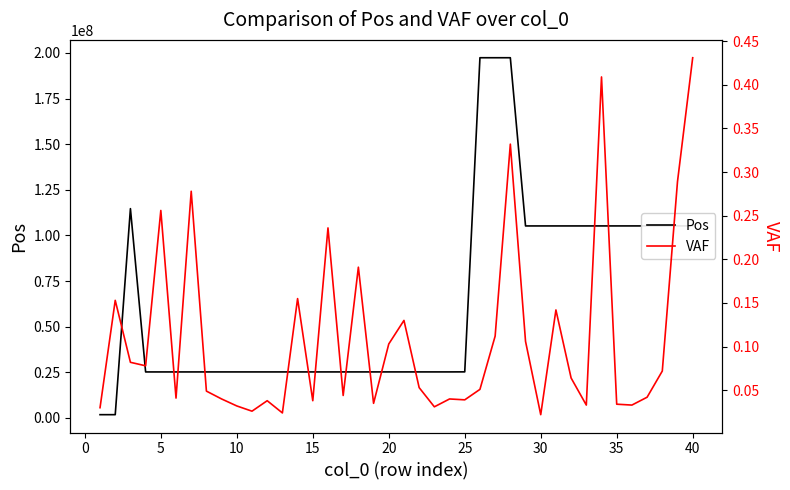

Reading left to right, transcribe all the data shown in this chart.

Pos: 1815790.0	1815790.0	114716126.0	25234373.0	25234374.0	25235724.0	25235792.0	25240312.0	25240313.0	25240360.0	25240371.0	25240420.0	25240667.0	25240693.0	25241561.0	25241601.0	25241664.0	25243921.0	25244203.0	25246186.0	25247063.0	25247127.0	25247666.0	25247751.0	25274945.0	197402110.0	197402110.0	197402636.0	105234317.0	105235101.0	105235500.0	105236201.0	105236592.0	105242916.0	105242921.0	105243621.0	105243760.0	105259675.0	105261769.0	105269661.0
VAF: 0.0	0.2	0.1	0.1	0.3	0.0	0.3	0.0	0.0	0.0	0.0	0.0	0.0	0.2	0.0	0.2	0.0	0.2	0.0	0.1	0.1	0.1	0.0	0.0	0.0	0.1	0.1	0.3	0.1	0.0	0.1	0.1	0.0	0.4	0.0	0.0	0.0	0.1	0.3	0.4